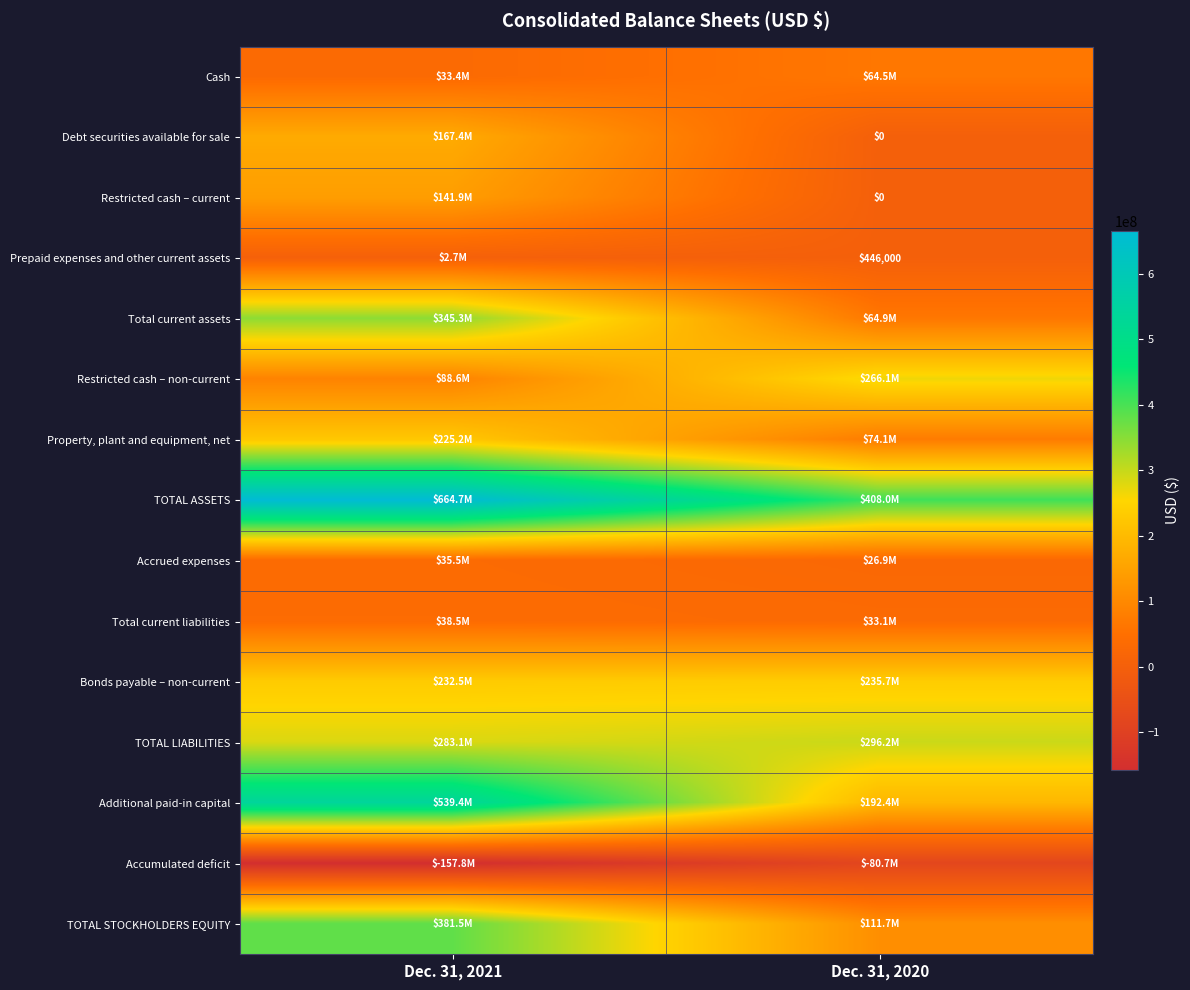

The value of Prepaid expenses and other current assets at Dec. 31, 2020 is 648179. True or false?

False